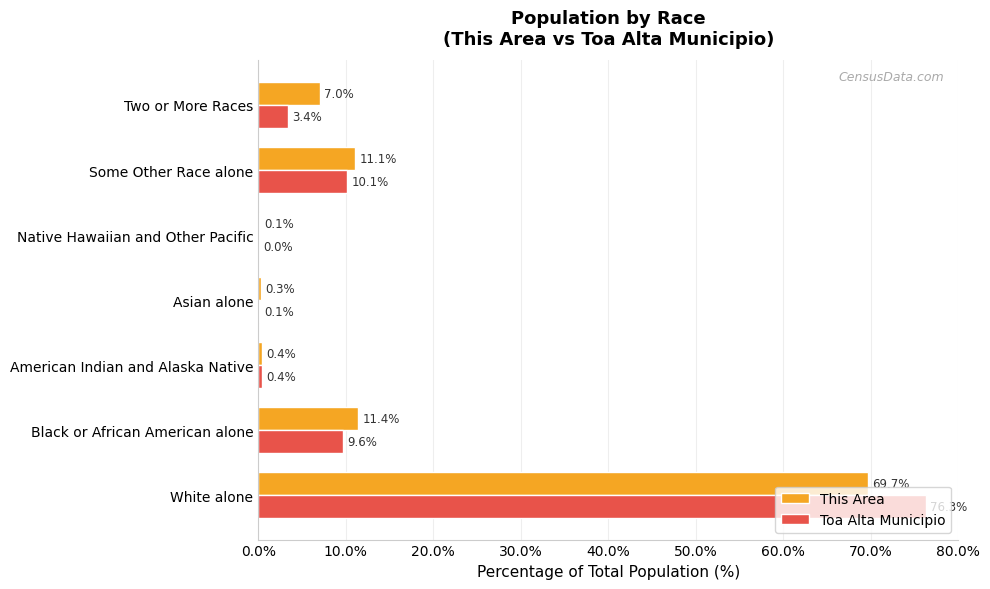

What is the average value of the Toa Alta Municipio series?

14.3